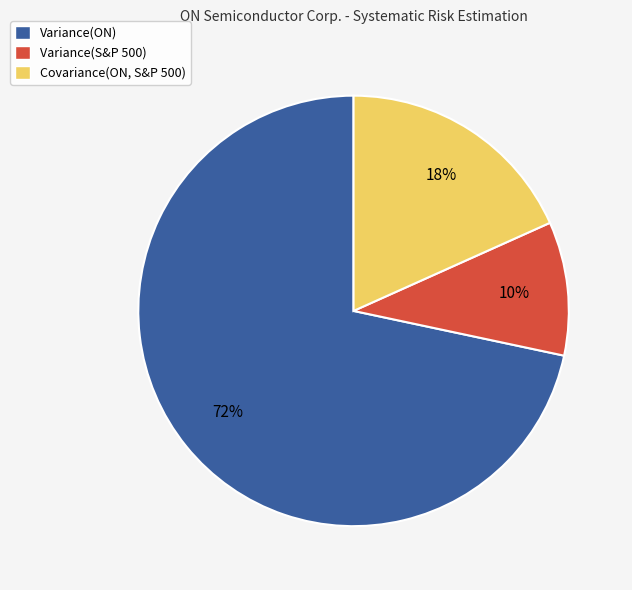

Combined, do Variance(ON) and Variance(S&P 500) account for over 50%?

Yes